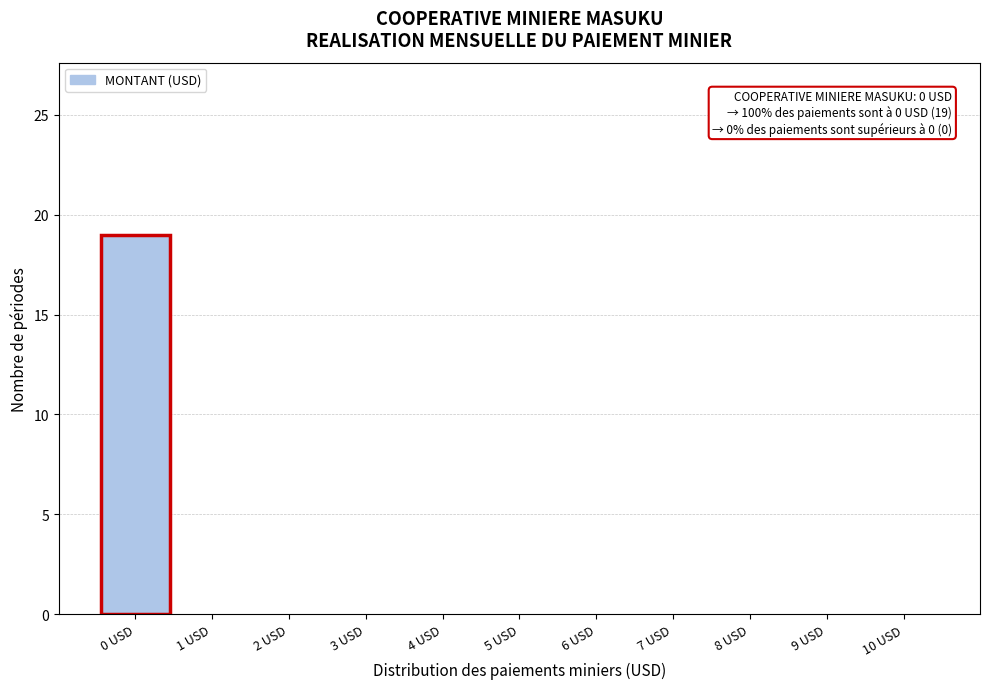

Reading left to right, transcribe all the data shown in this chart.

0 USD=19	1 USD=0	2 USD=0	3 USD=0	4 USD=0	5 USD=0	6 USD=0	7 USD=0	8 USD=0	9 USD=0	10 USD=0